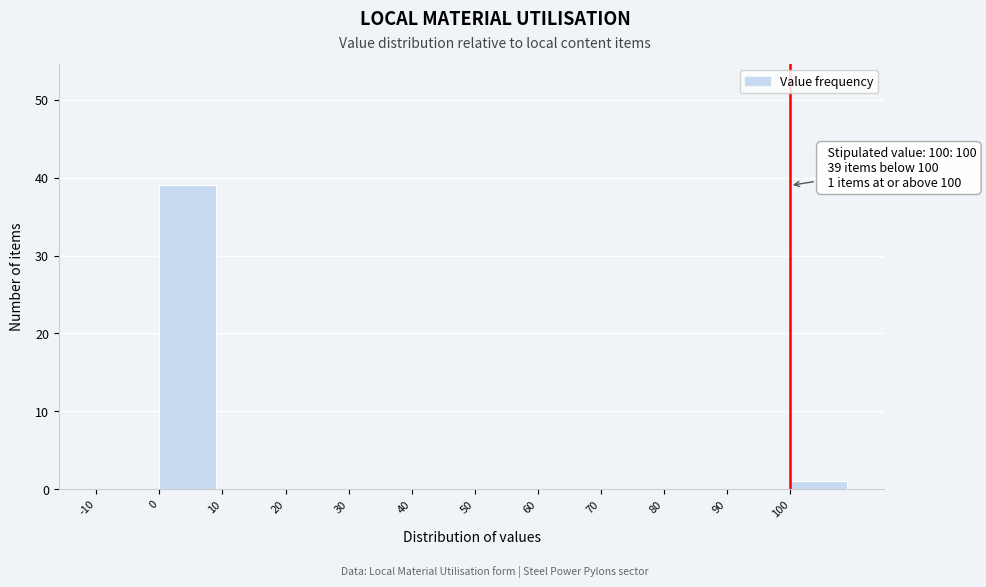

Which range on the x-axis has the tallest bar?

0 to 10